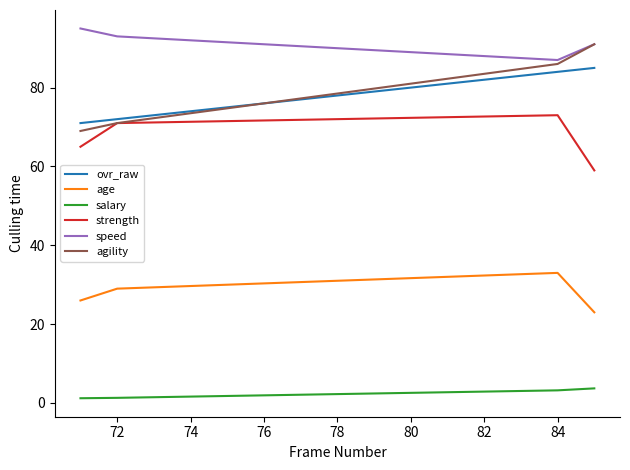

Count the strength values in the range 65 to 73.

3